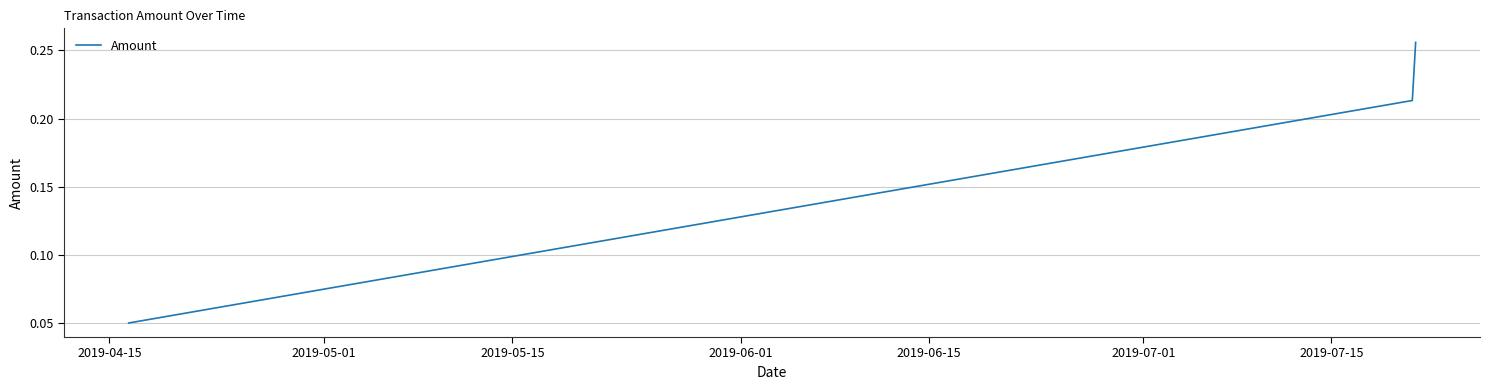

What is the sum of all values?

0.5